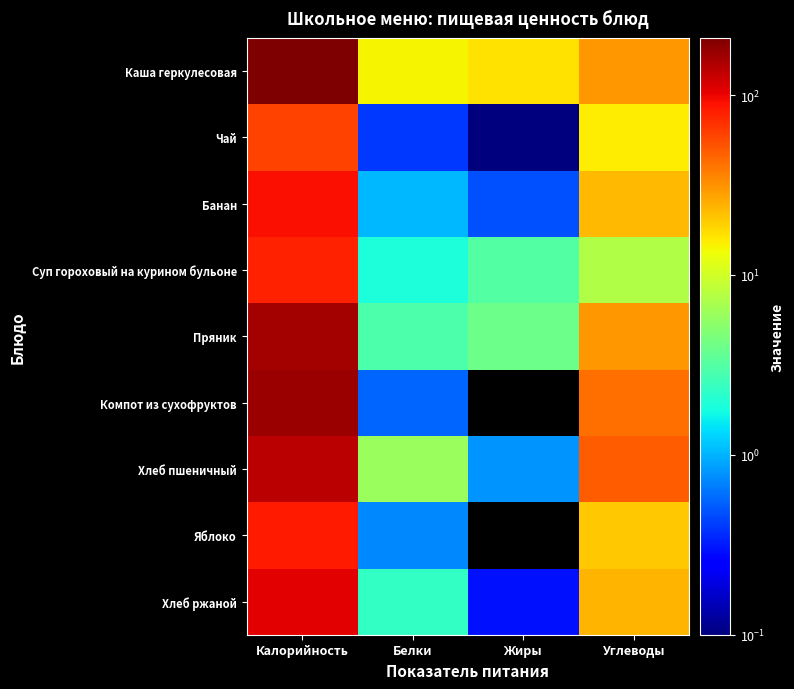

Rank the series at Жиры from highest to lowest value.

Каша геркулесовая, Пряник, Суп гороховый на курином бульоне, Хлеб пшеничный, Банан, Хлеб ржаной, Чай, Компот из сухофруктов, Яблоко